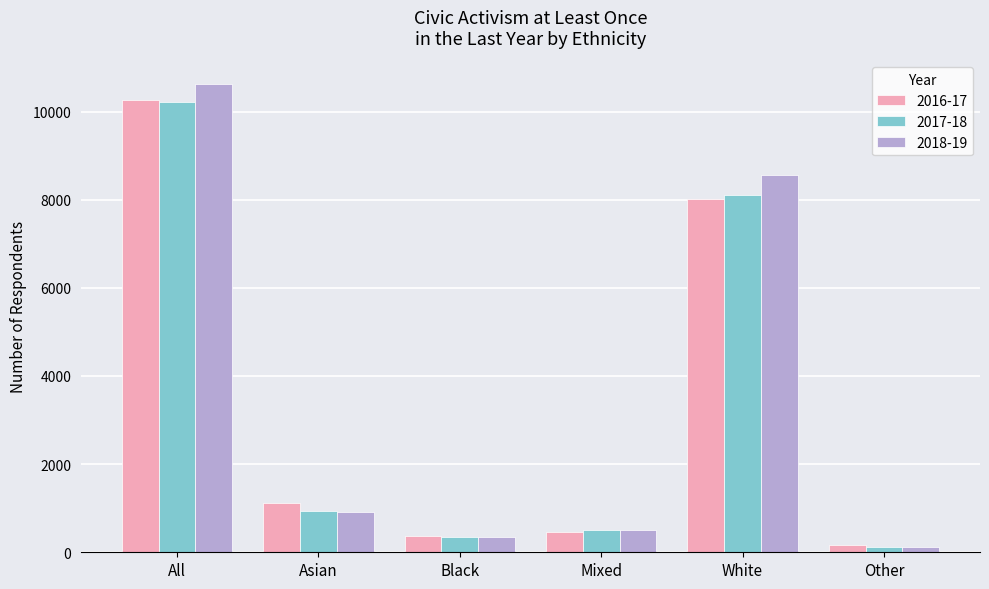

Does the chart contain stacked bars?

No